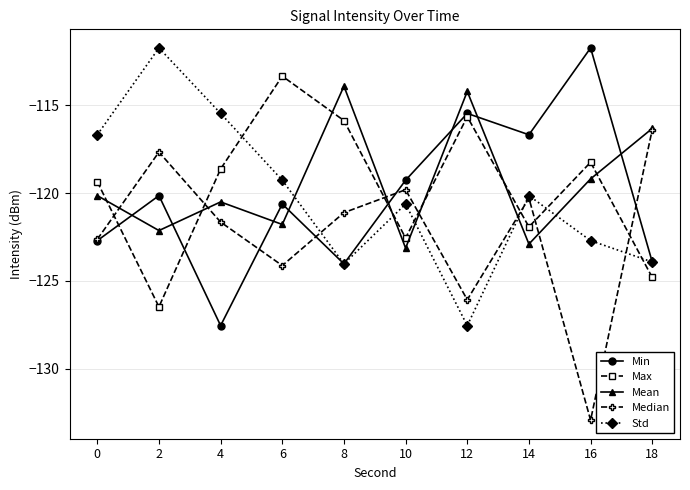

How many interior local peaks does the Max series have?

3